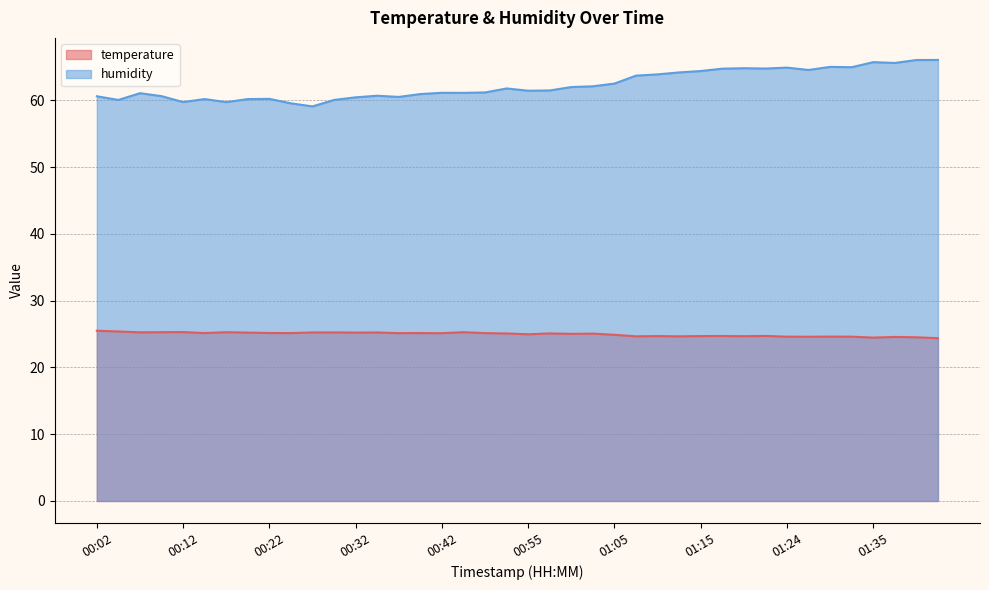

List the series in order of their peak value, lowest first.

temperature, humidity